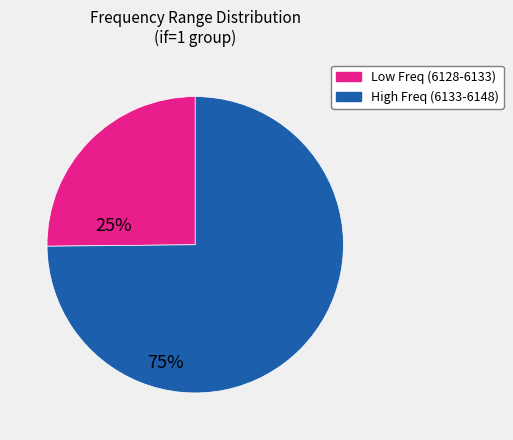

Is there a majority slice in this chart?

Yes